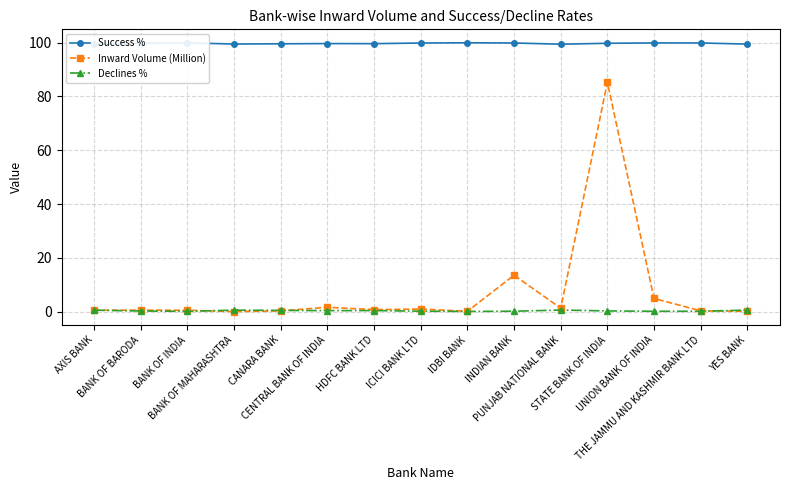

The Declines % series shows 0.6 at BANK OF MAHARASHTRA. True or false?

True